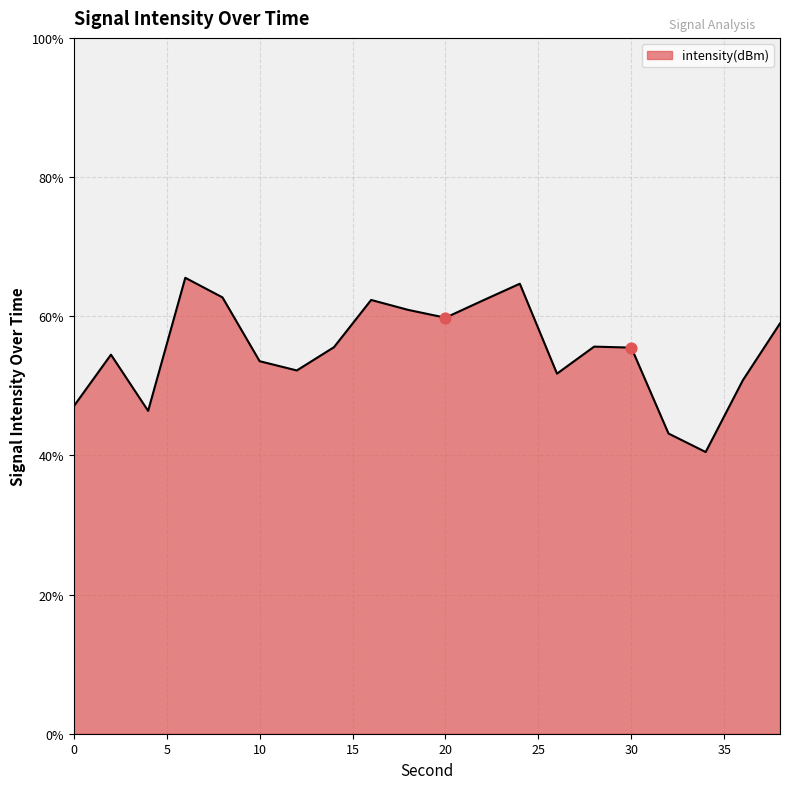

What is the difference between the maximum and minimum values?

25.0